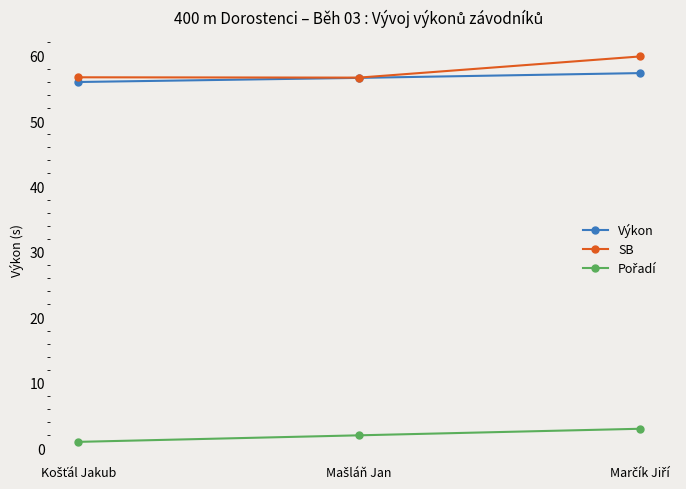

What is the value of the SB point at the 1st from the left?

56.7